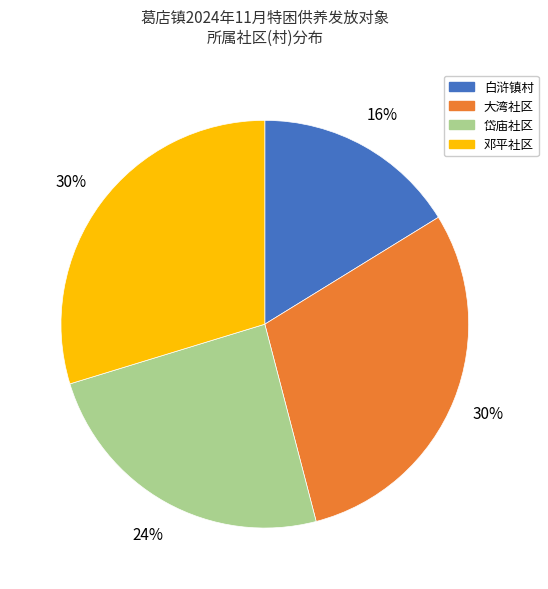

To the nearest percent, what is the average slice percentage?

25%